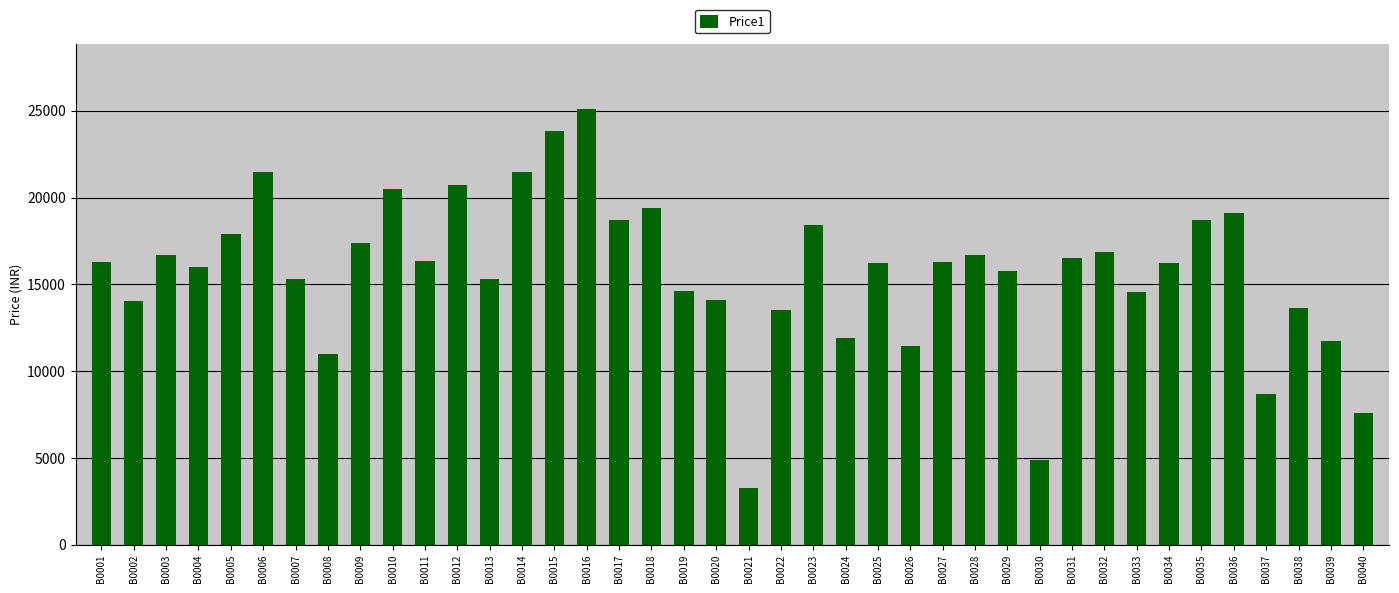

What is the greatest value displayed?

25099